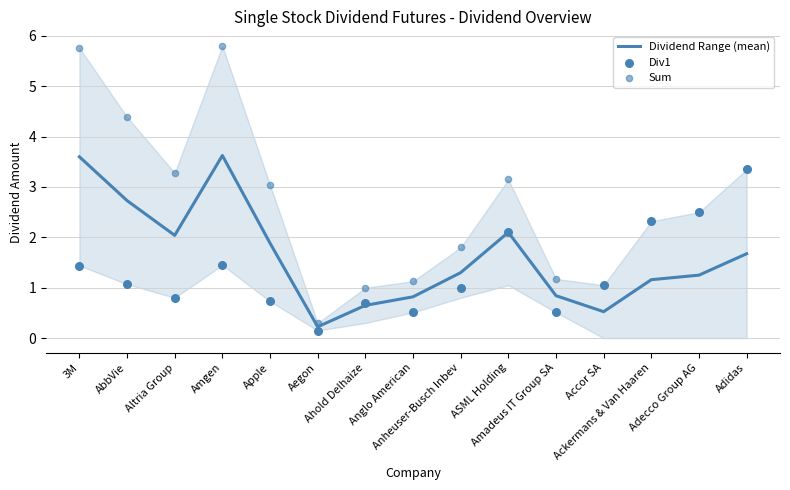

Which series contains the highest Y value?

Sum